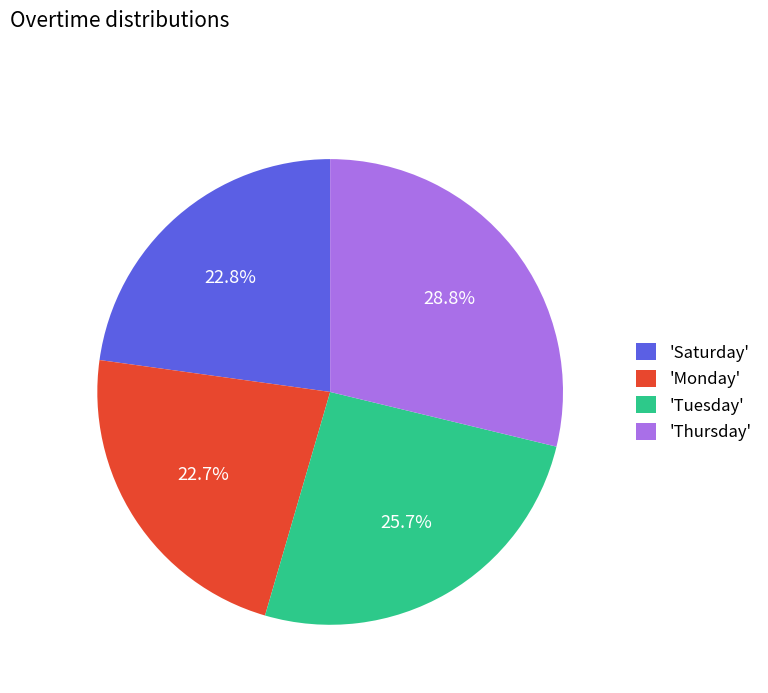

What is the largest slice in the pie chart?

'Thursday'